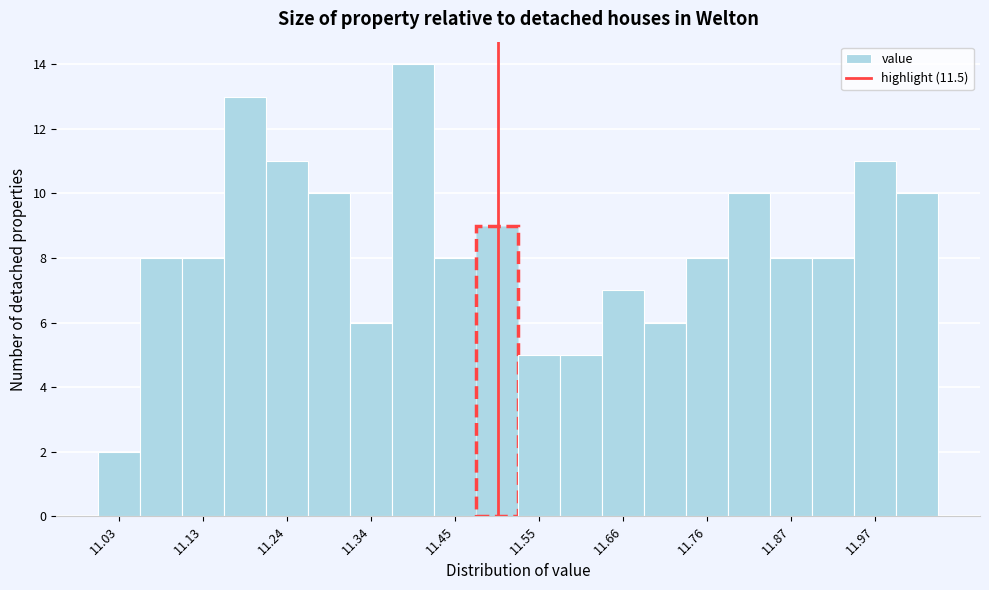

Read against the x-axis, roughly where is the centre of the tallest bar?

11.40